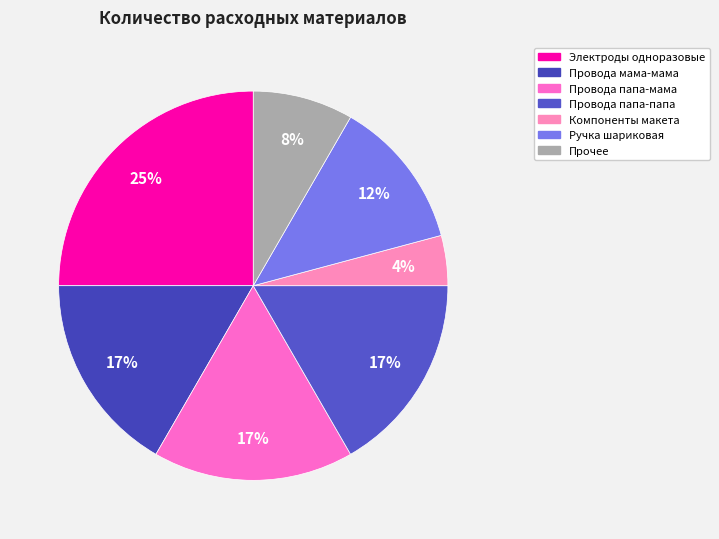

Count the number of slices in the pie.

7